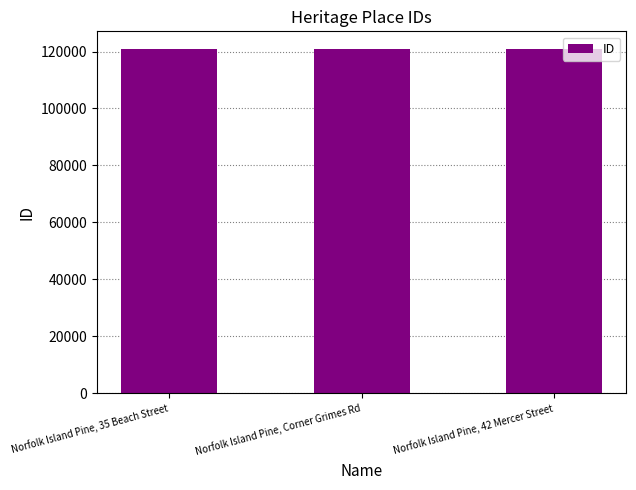

True or false: the data shows 59423 at Norfolk Island Pine, Corner Grimes Rd.

False